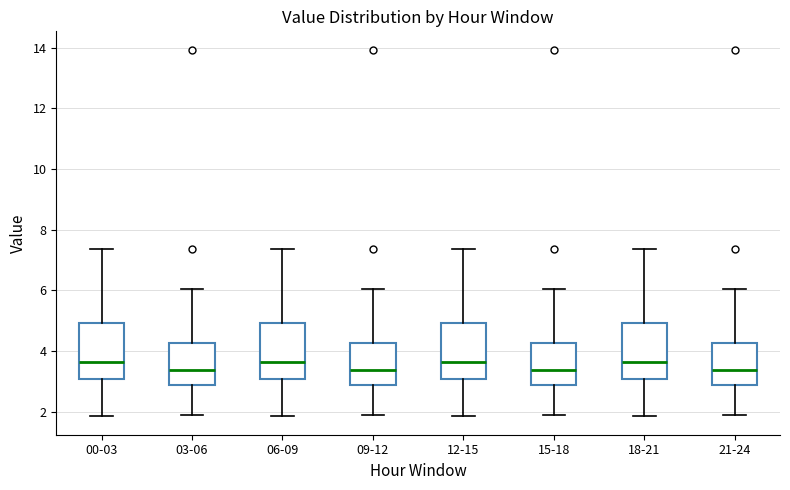

Reading left to right, transcribe this box plot: for each box, give where its median line is, the range the box spans, and where its two whiskers end, as read against the y-axis. The values are not printed on the chart, so give them approximately, as read against the axis.

00-03: median 3.6, box 3.0 to 5.0, whiskers 1.8 to 7.4
03-06: median 3.4, box 2.8 to 4.2, whiskers 2.0 to 6.0
06-09: median 3.6, box 3.0 to 5.0, whiskers 1.8 to 7.4
09-12: median 3.4, box 2.8 to 4.2, whiskers 2.0 to 6.0
12-15: median 3.6, box 3.0 to 5.0, whiskers 1.8 to 7.4
15-18: median 3.4, box 2.8 to 4.2, whiskers 2.0 to 6.0
18-21: median 3.6, box 3.0 to 5.0, whiskers 1.8 to 7.4
21-24: median 3.4, box 2.8 to 4.2, whiskers 2.0 to 6.0